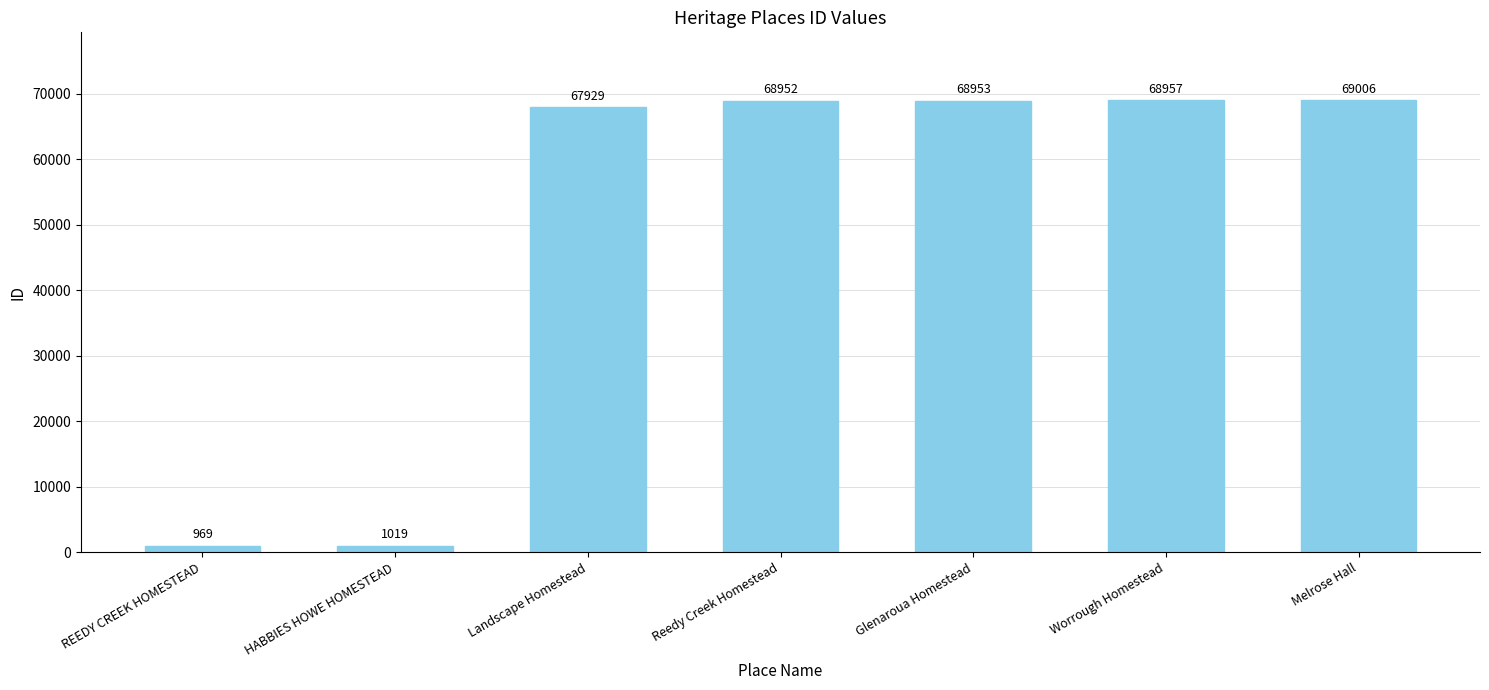

Which label corresponds to the smallest value in the chart?

REEDY CREEK HOMESTEAD